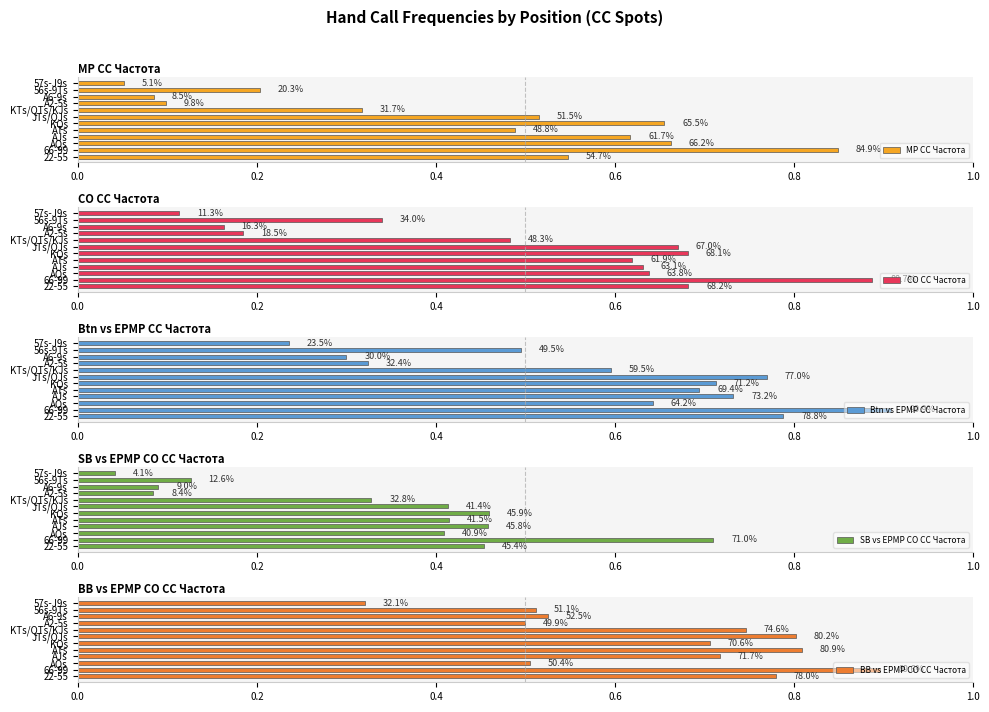

Which series changed the most between 22-55 and AJs?

MP CC Частота